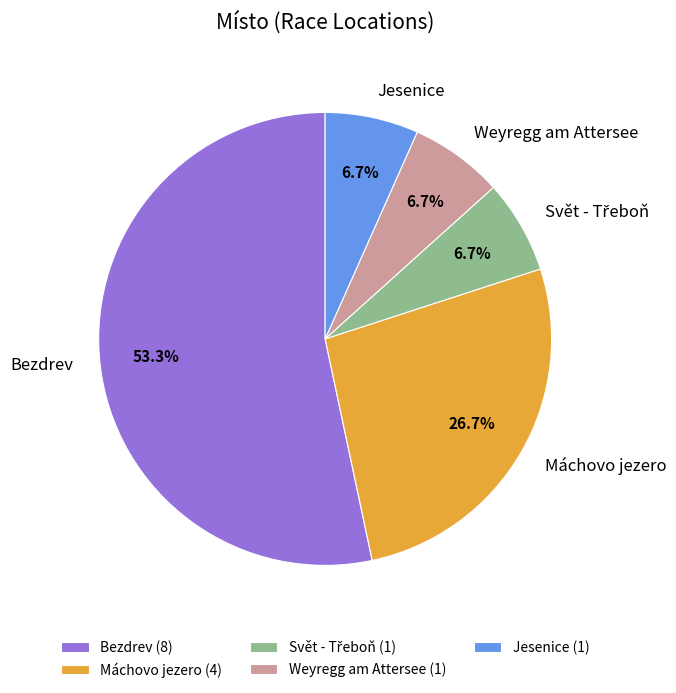

To the nearest percent, what is the difference between the largest and smallest slice percentages?

47%